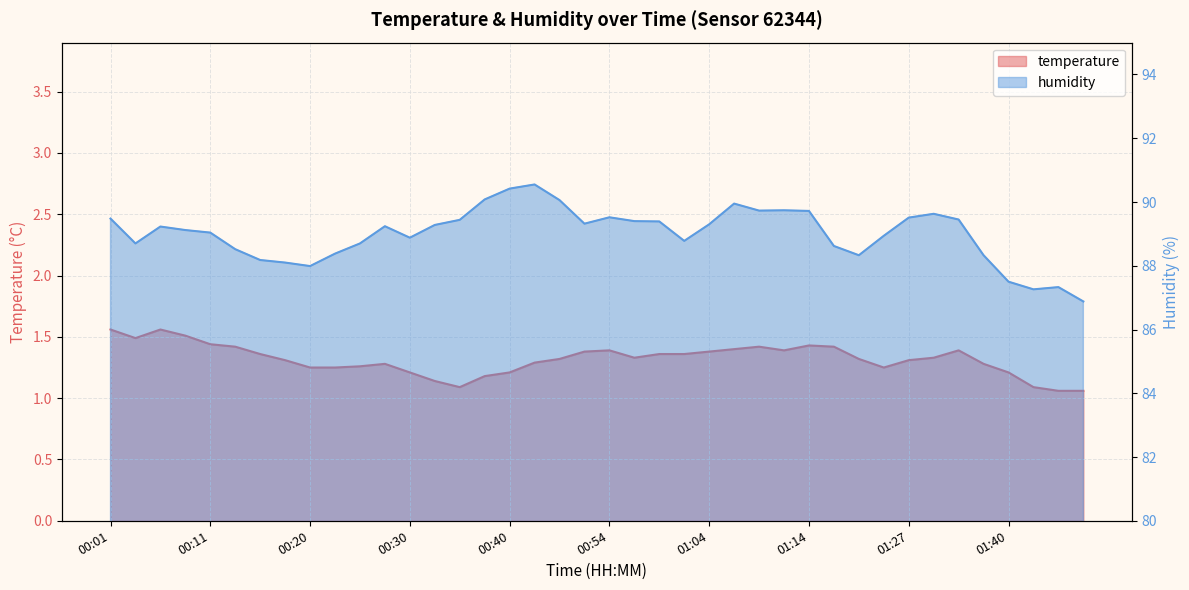

What is the value of the temperature point at the 3rd from the left?

1.6